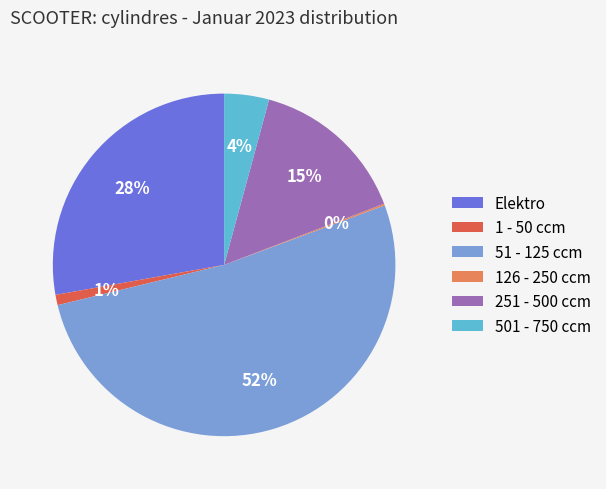

What is the largest slice in the pie chart?

51 - 125 ccm